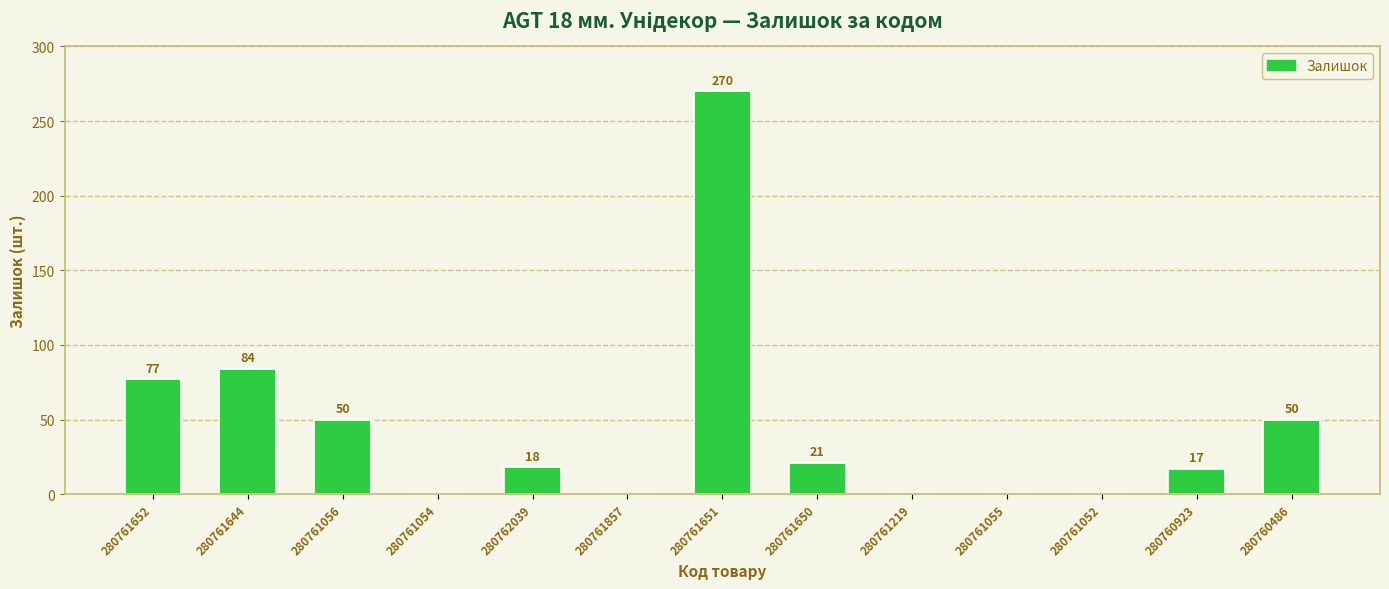

Are the bars grouped side by side (vs. stacked)?

No